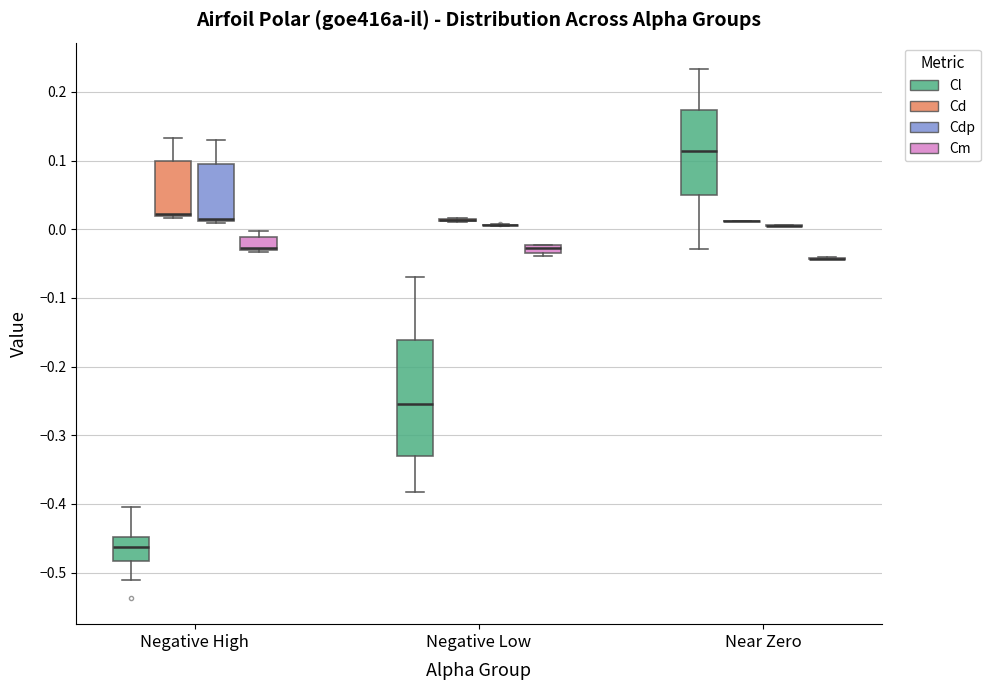

Where is the upper edge of the box for Negative Low (Cm) on the y-axis? The values are not printed on the chart, so give them approximately, as read against the axis.

-0.02